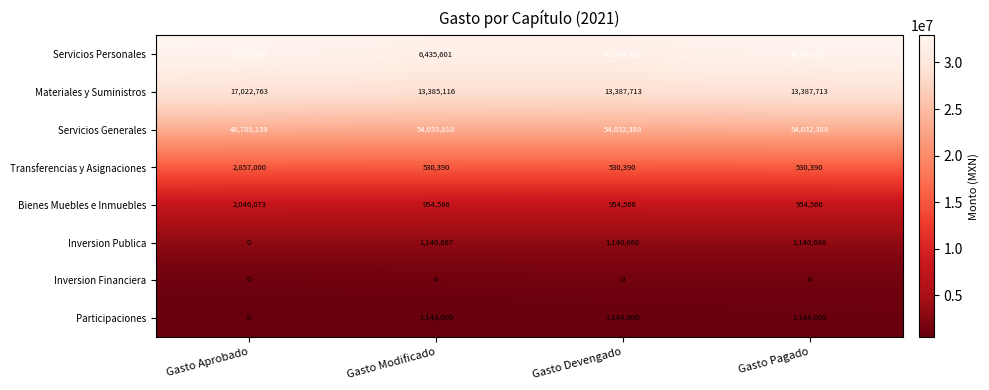

What is the difference between the highest and lowest values at Gasto Pagado?

54032388